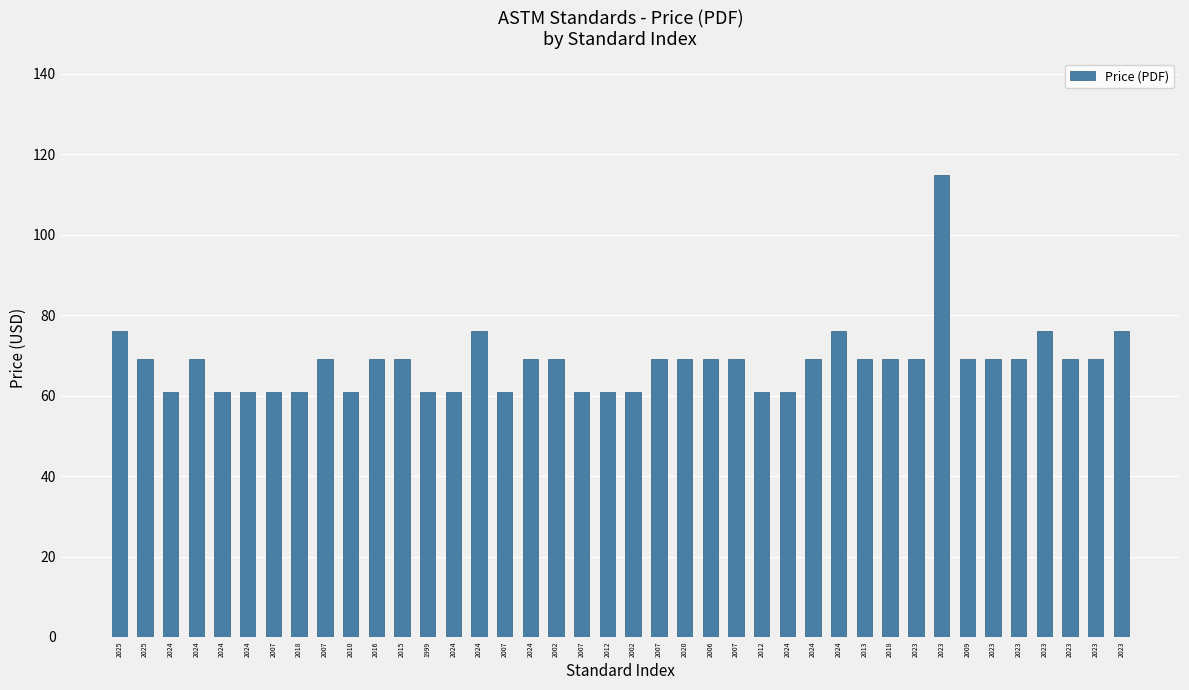

Rank the categories by value from lowest to highest.

2024, 2024, 2024, 2007, 2018, 2010, 1999, 2024, 2007, 2007, 2012, 2002, 2012, 2024, 2025, 2024, 2007, 2016, 2015, 2024, 2002, 2007, 2020, 2006, 2007, 2024, 2013, 2018, 2023, 2009, 2023, 2023, 2023, 2023, 2025, 2024, 2024, 2023, 2023, 2023